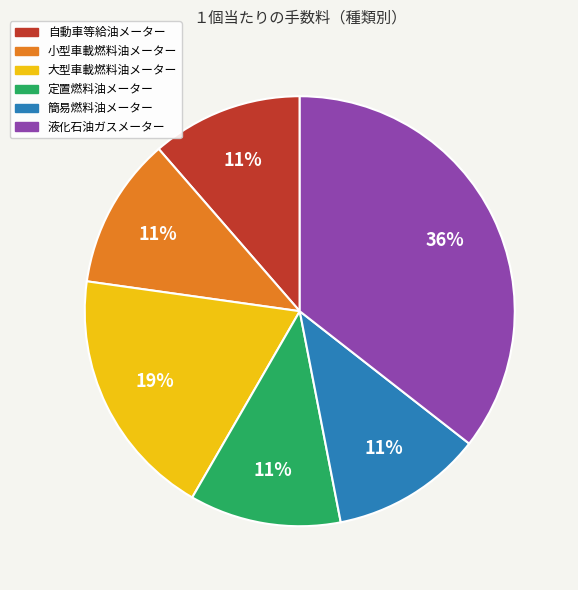

Approximately how many times larger is the value at 簡易燃料油メーター compared to 自動車等給油メーター?

1.0